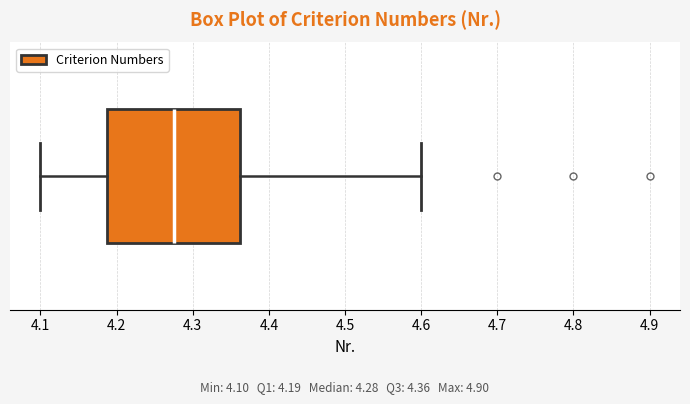

Transcribe this box plot: give where the median line is, the range the box spans, and where the two whiskers end, as read against the x-axis. The values are not printed on the chart, so give them approximately, as read against the axis.

median 4.28, box 4.19 to 4.36, whiskers 4.10 to 4.60